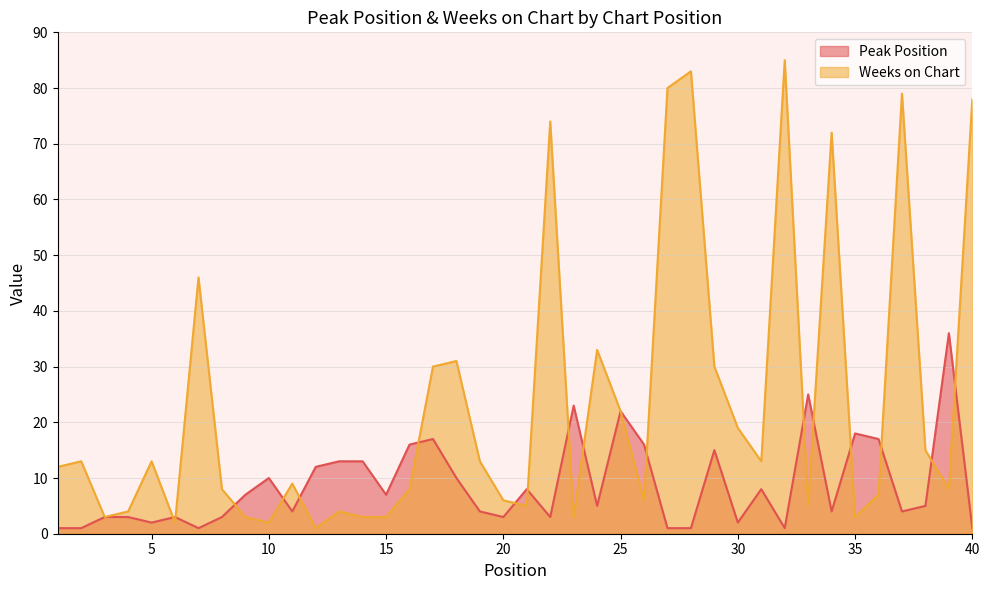

How many categories are shown in the chart?

40